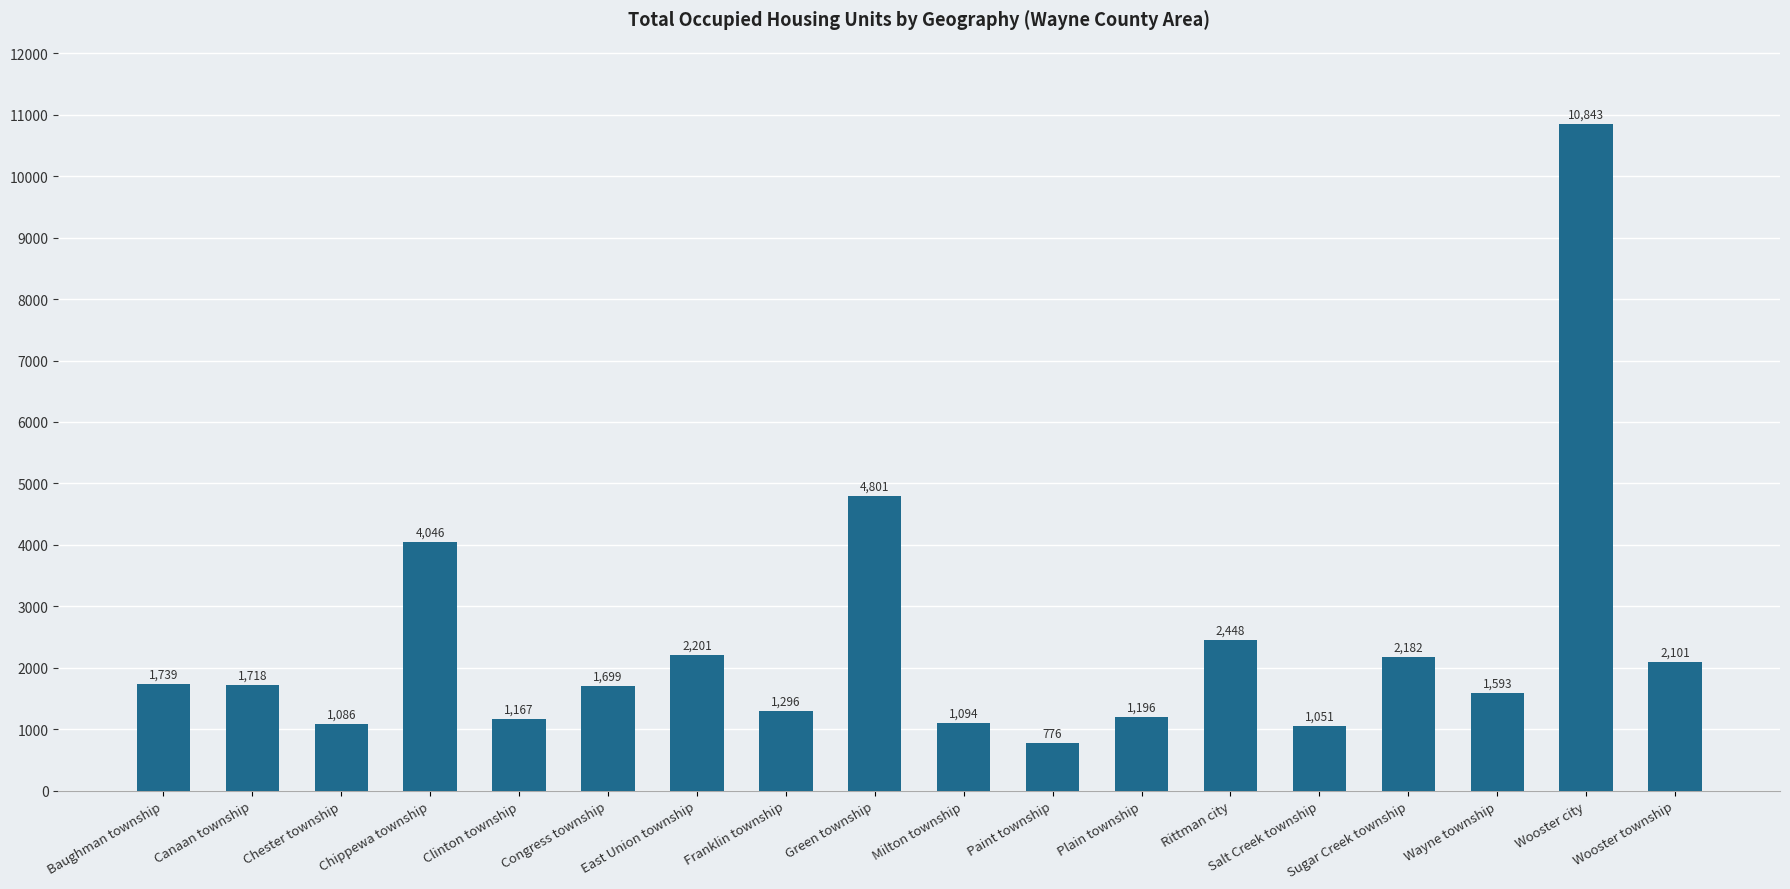

Which has a higher value, East Union township or Canaan township?

East Union township